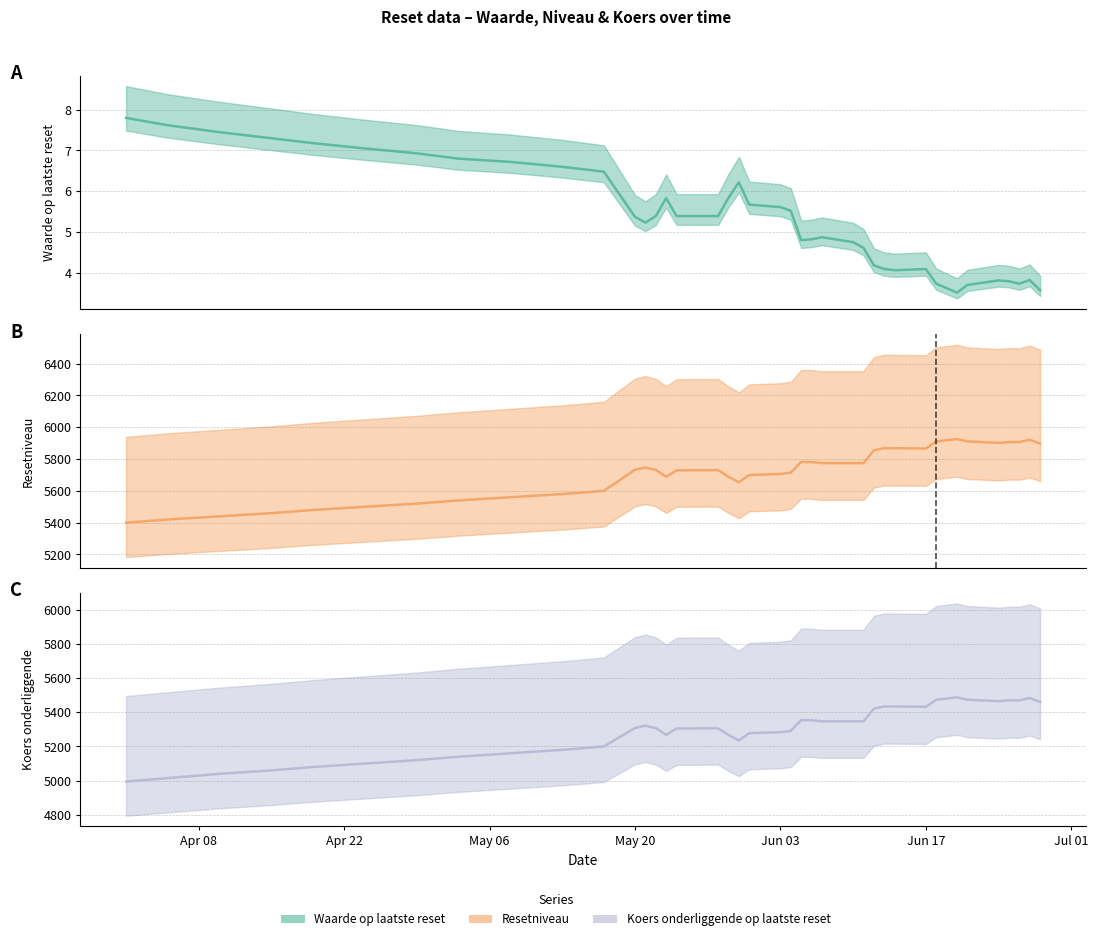

True or false: Resetniveau and Koers onderliggende op laatste reset intersect in this chart.

False